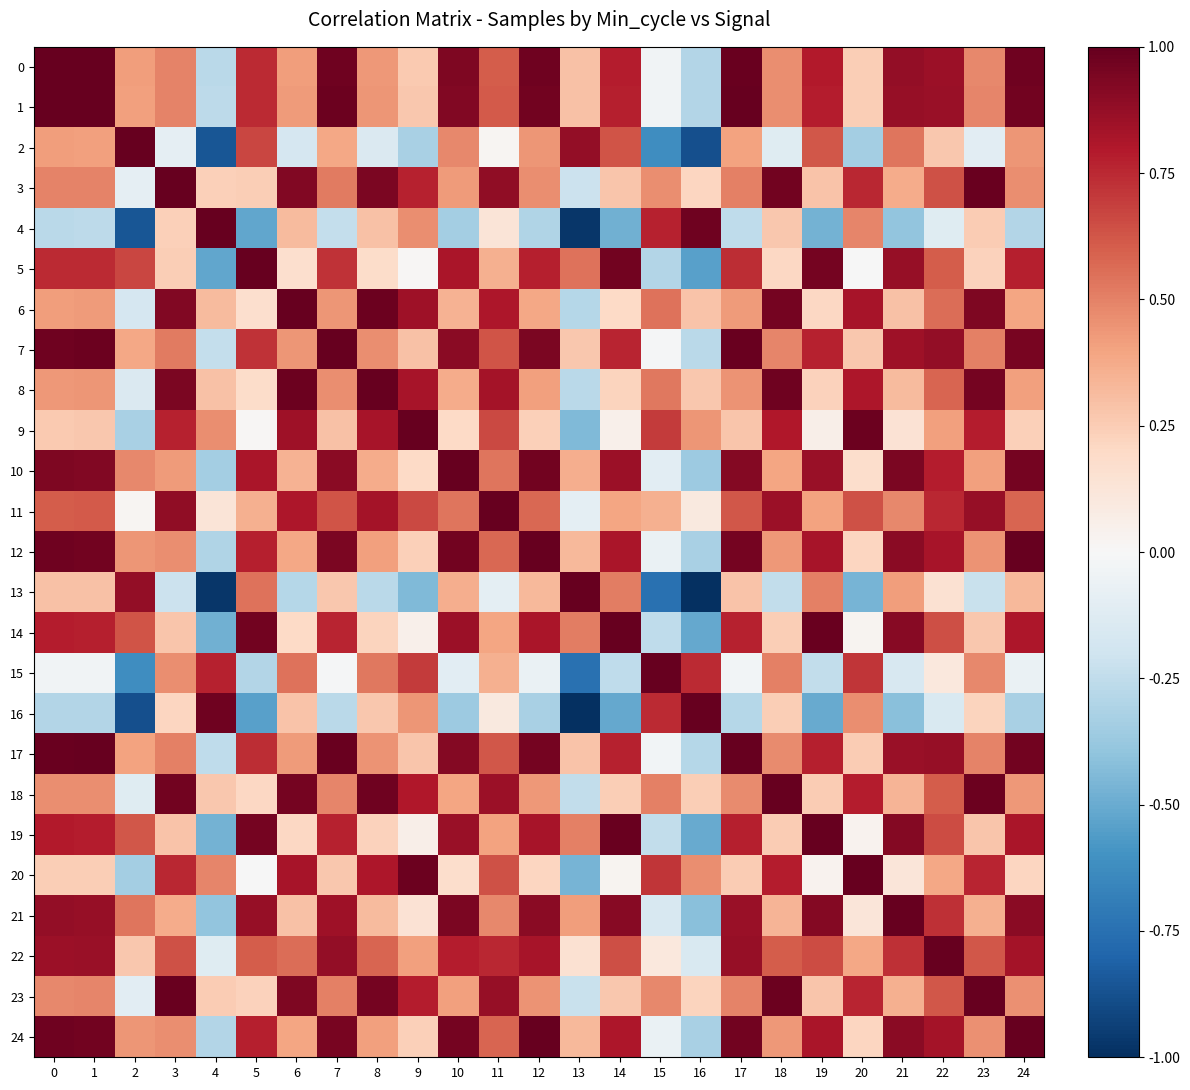

Count the number of data series in this chart.

25